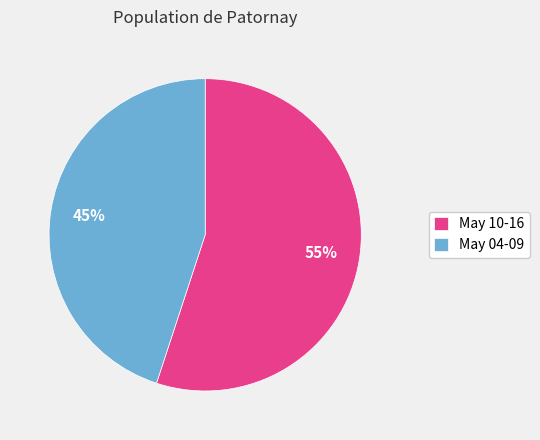

How many segments does this pie chart have?

2